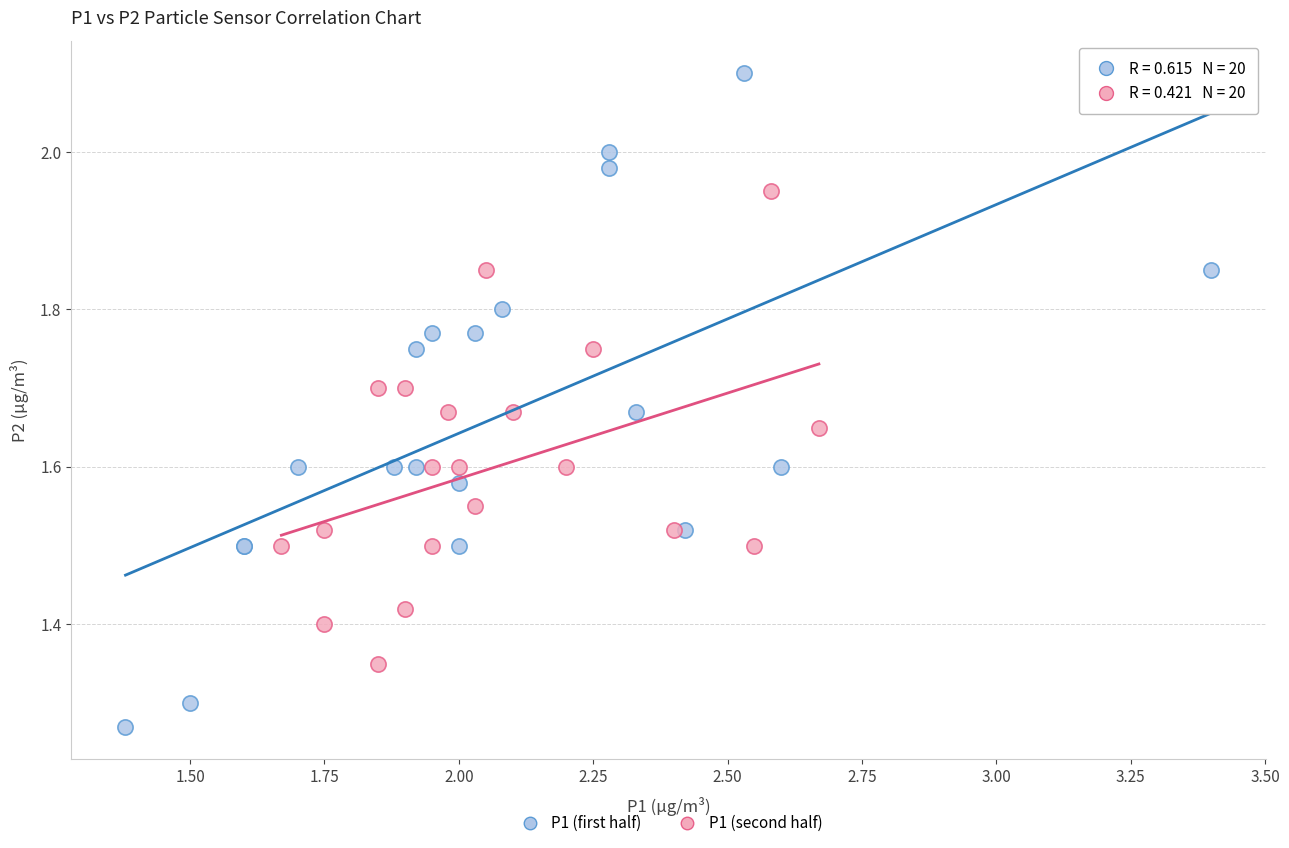

Which series contains the highest Y value?

P1 (first half)